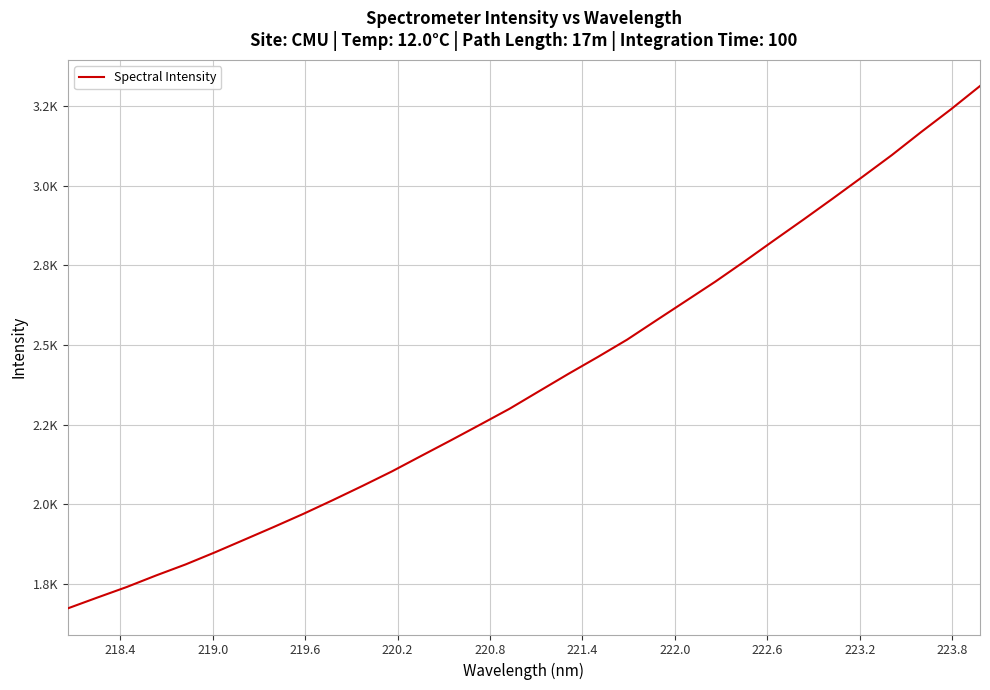

Does the chart display data point markers on the line(s)?

No